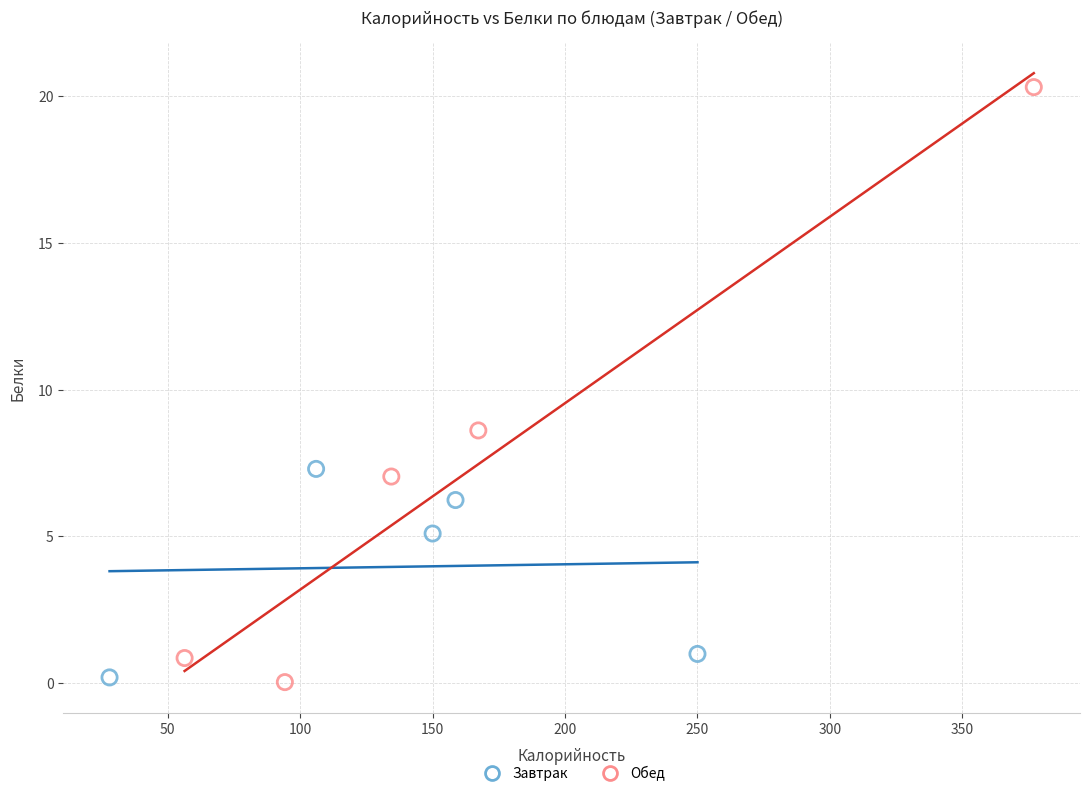

What are all the series names shown in the legend?

Завтрак, Обед